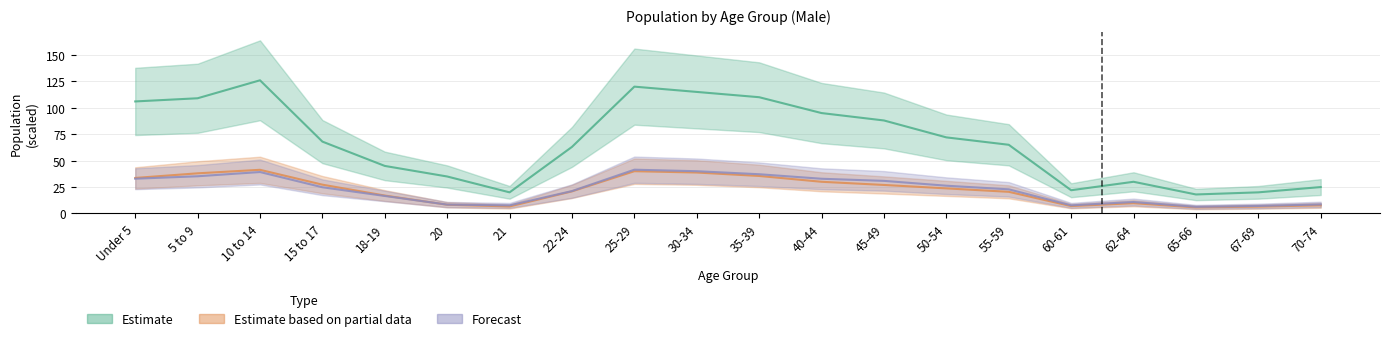

True or false: Puerto Rico has more than 0 points higher than both neighbors.

True